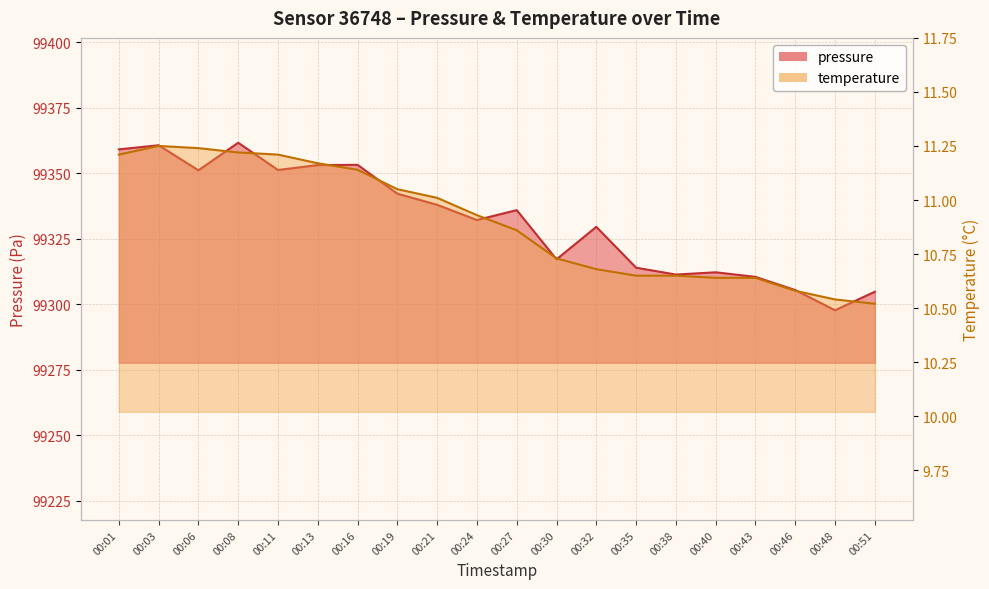

Is it true that pressure equals 99317.2 at 00:30?

True